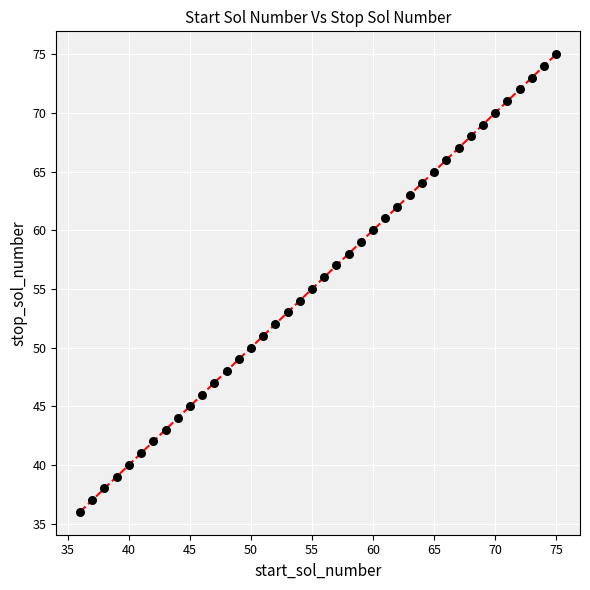

What is the range of X values (max minus min)?

39